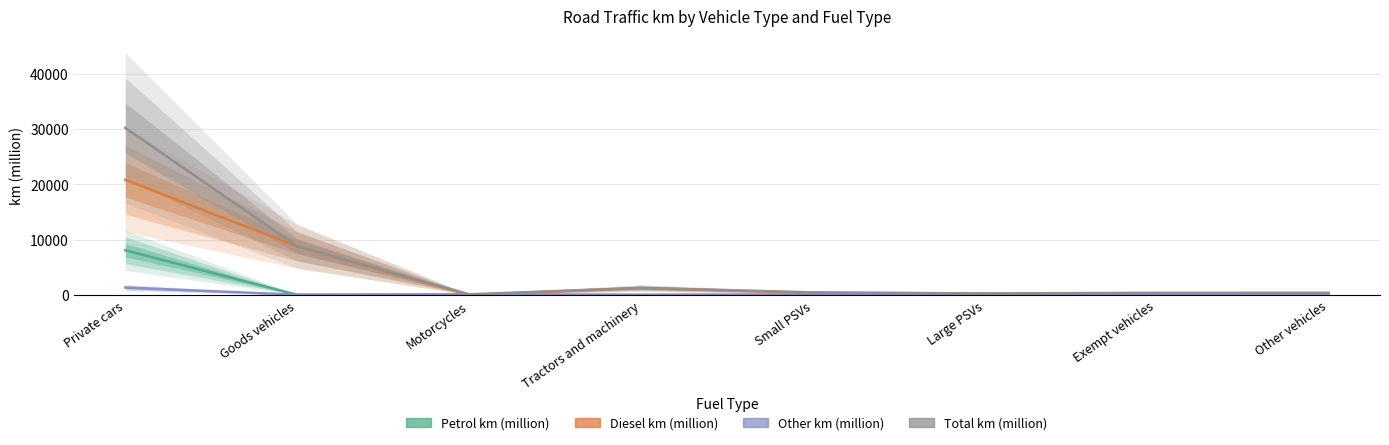

At Private cars, list the series in order from largest to smallest.

Total km (million), Diesel km (million), Petrol km (million), Other km (million)